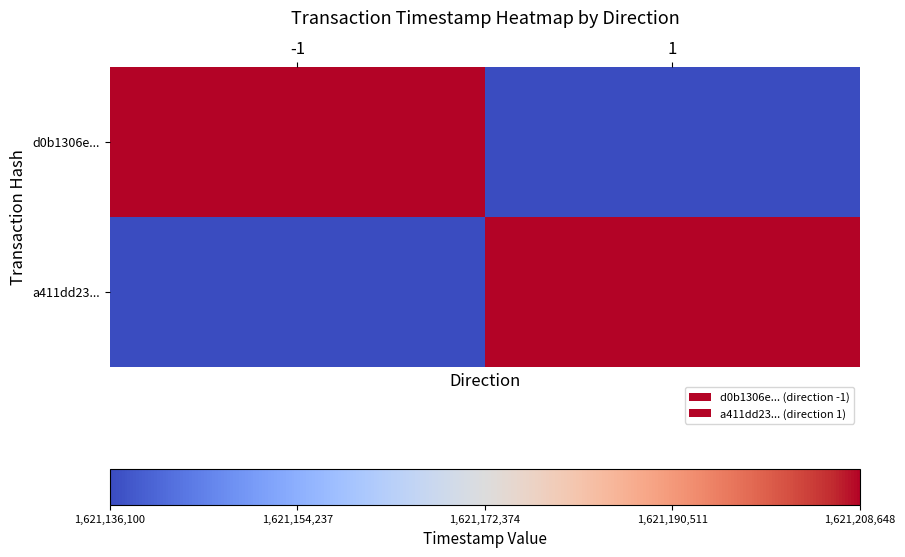

Reading right to left, extract all data points from this chart.

d0b1306e...: 1=1621136100	-1=1621208648
a411dd23...: 1=1621208648	-1=1621136100